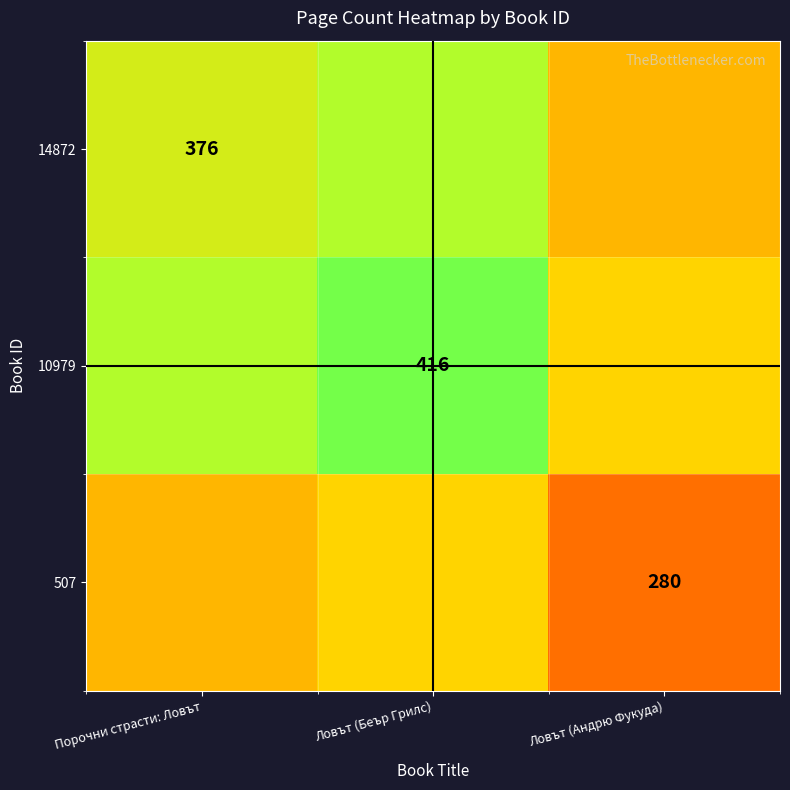

The value of 14872 at Порочни страсти: Ловът is 540. True or false?

False